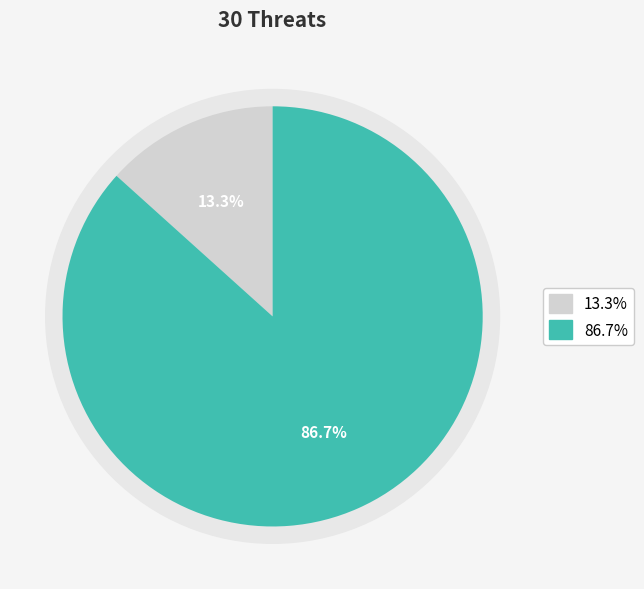

Combined, what portion of the pie is Anti-LGBTI hate crime and Anti-Muslim hate crime?

100.0%